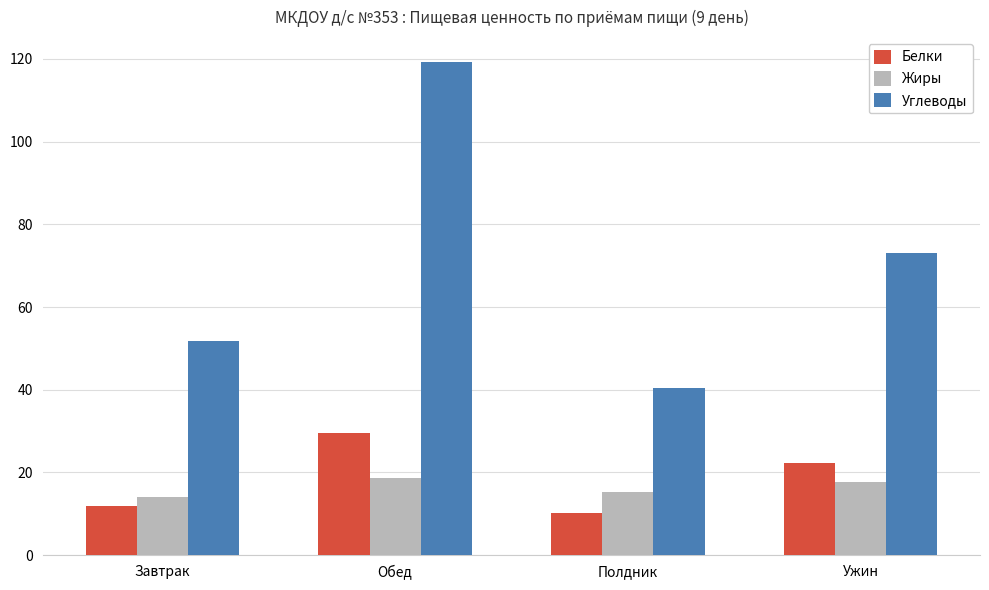

What is the difference between the maximum and minimum values in the Углеводы series?

78.8